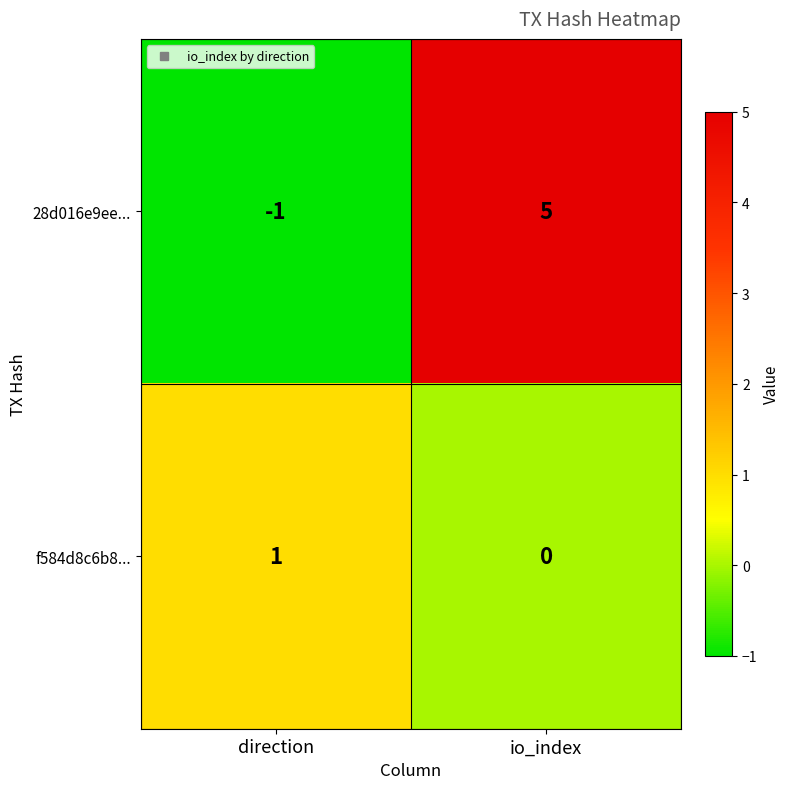

The value of 28d016e9ee... at direction is -1. True or false?

True